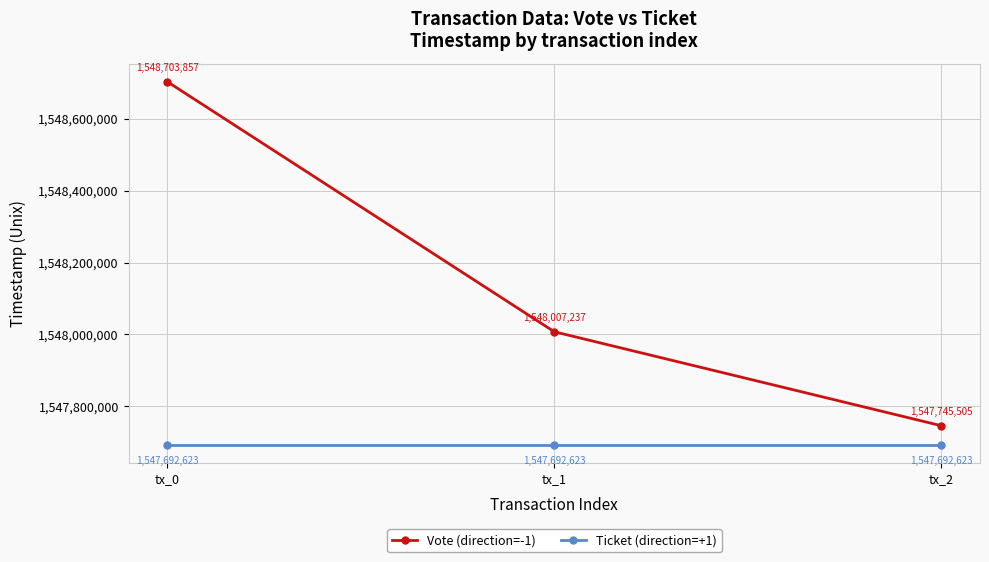

How many distinct data groups are displayed?

2